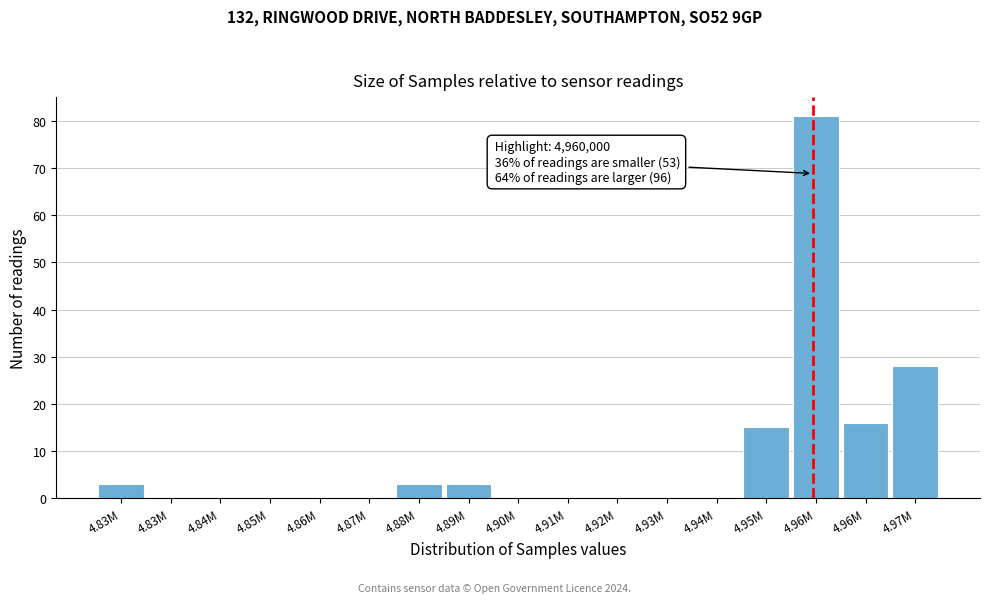

Count the number of categories in the chart.

17